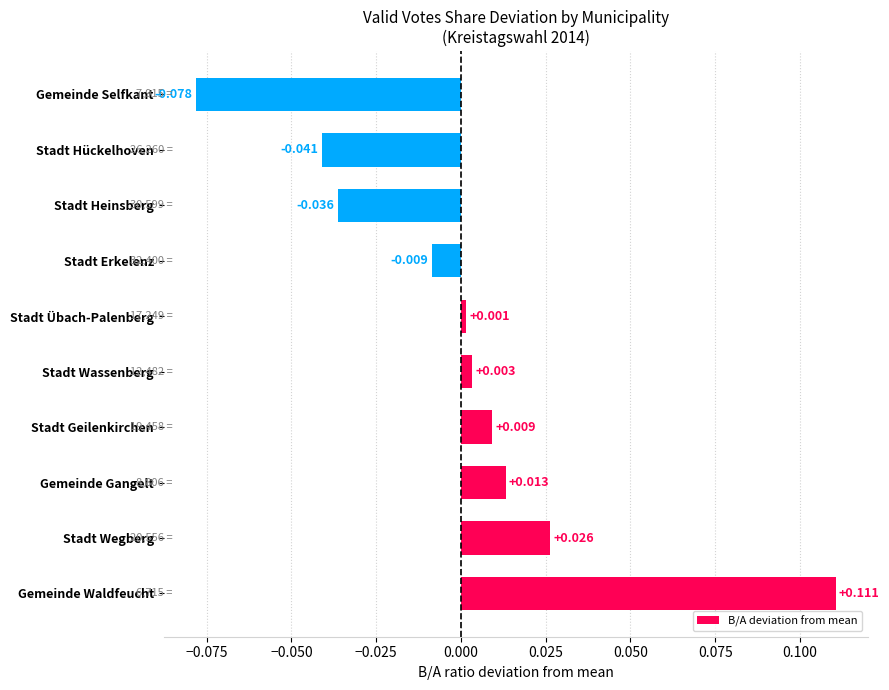

Rank the categories by value from lowest to highest.

Gemeinde Selfkant, Stadt Hückelhoven, Stadt Heinsberg, Stadt Erkelenz, Stadt Übach-Palenberg, Stadt Wassenberg, Stadt Geilenkirchen, Gemeinde Gangelt, Stadt Wegberg, Gemeinde Waldfeucht